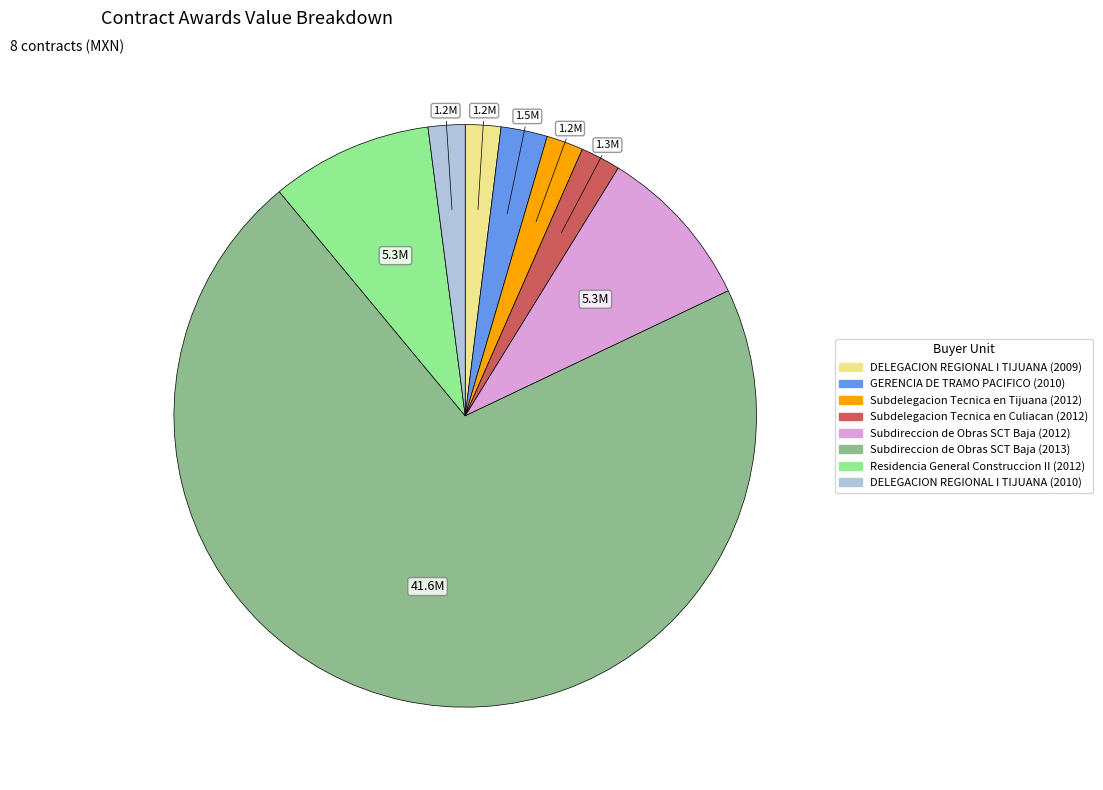

The Subdireccion de Obras SCT Baja (2013) slice represents 61% of the pie. True or false?

False